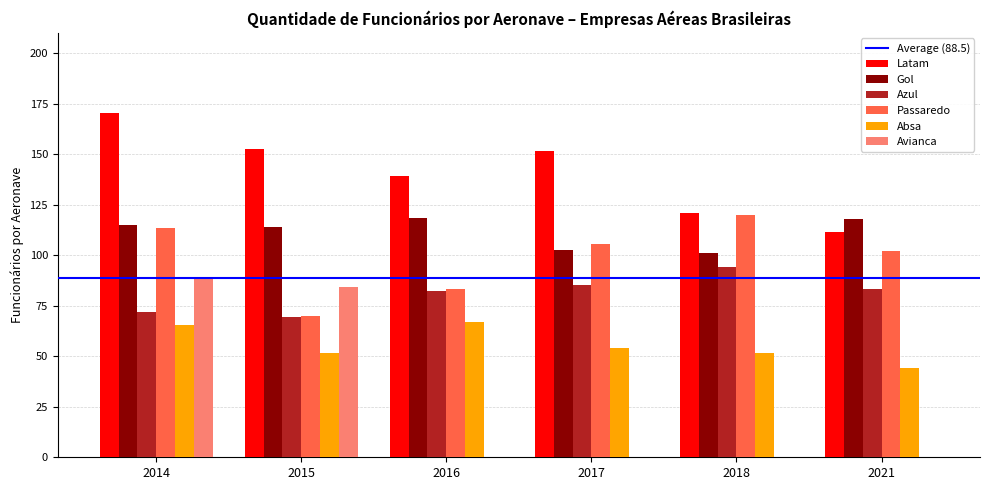

Are the bars grouped side by side (vs. stacked)?

Yes